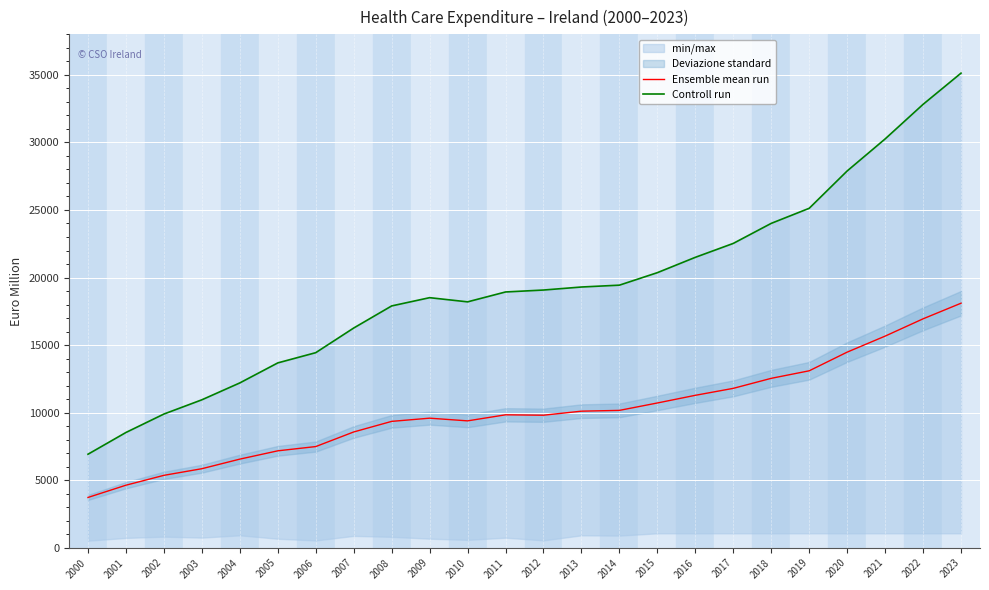

What is the difference between the Controll run values at 2022 and 2023?

2311.0